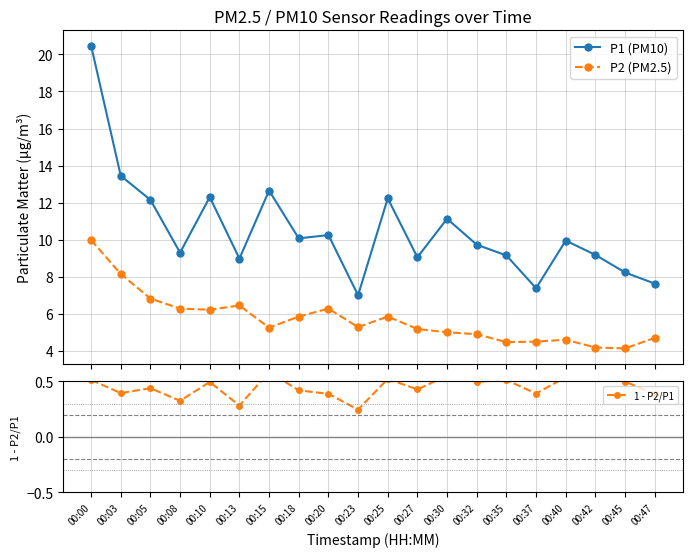

How many lines are shown in the chart?

3